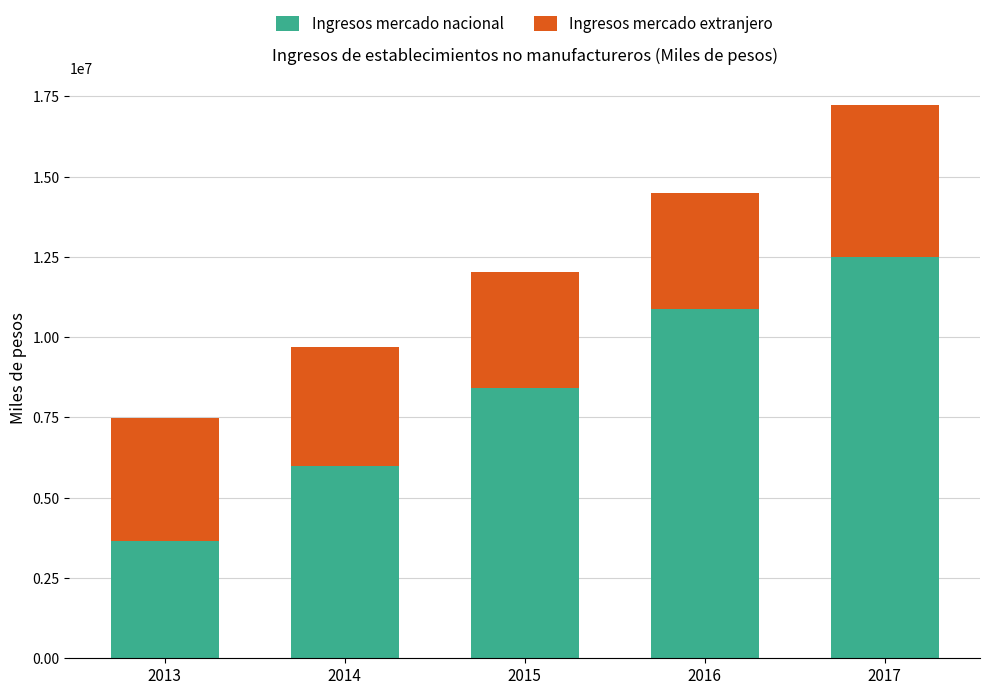

Reading left to right, transcribe the values for Ingresos mercado nacional.

3662805	5993173	8402189	10865106	12495585